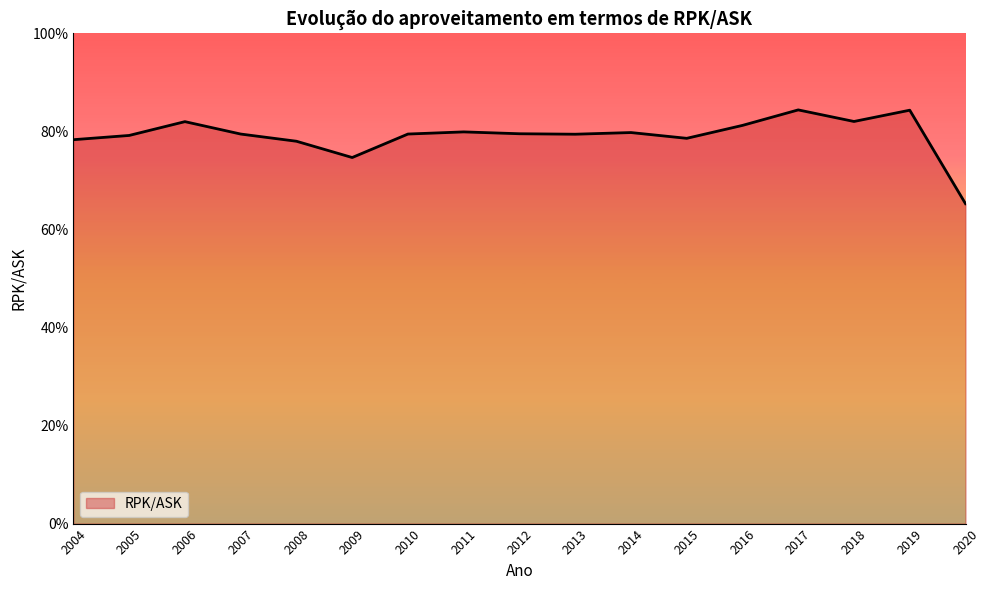

Reading left to right, transcribe all the data shown in this chart.

2004=0.8	2005=0.8	2006=0.8	2007=0.8	2008=0.8	2009=0.7	2010=0.8	2011=0.8	2012=0.8	2013=0.8	2014=0.8	2015=0.8	2016=0.8	2017=0.8	2018=0.8	2019=0.8	2020=0.7